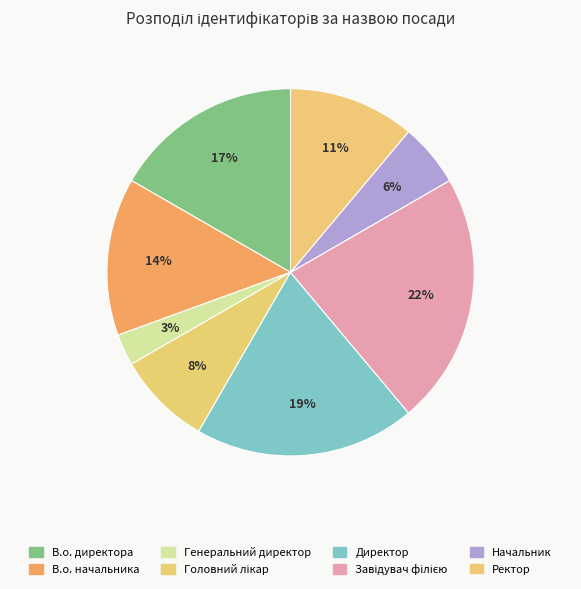

Which has a higher value, Ректор or Директор?

Директор